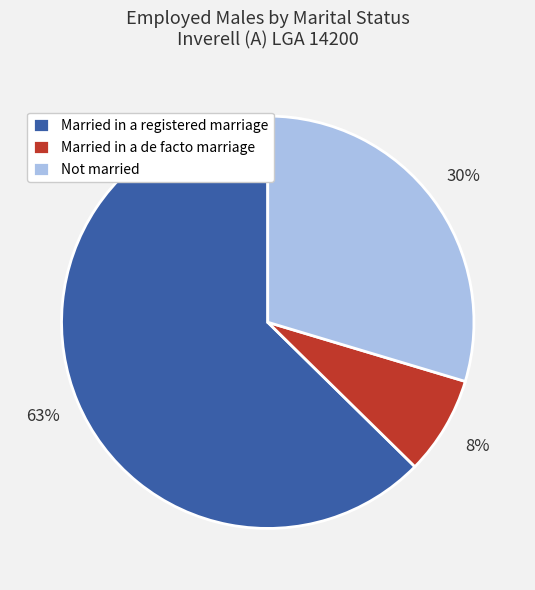

To the nearest percent, what is the average slice percentage?

33%